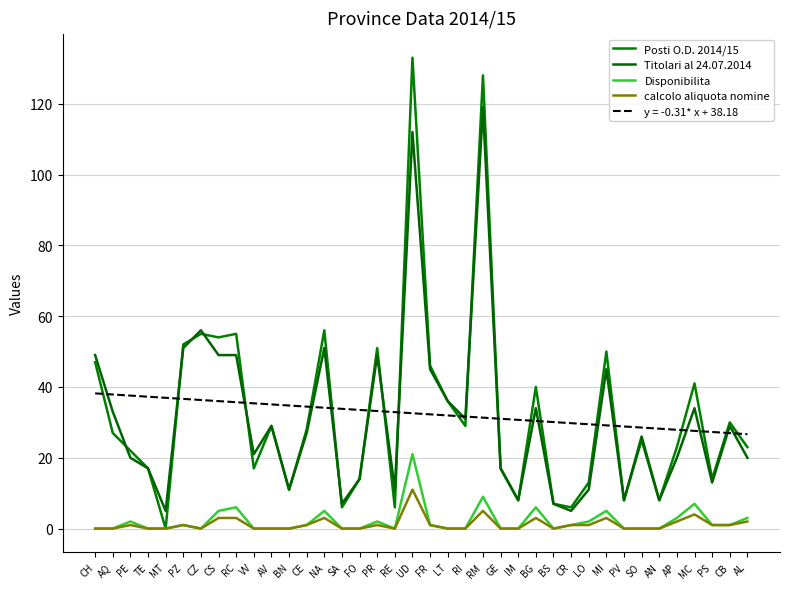

Does the chart have visible grid lines?

Yes